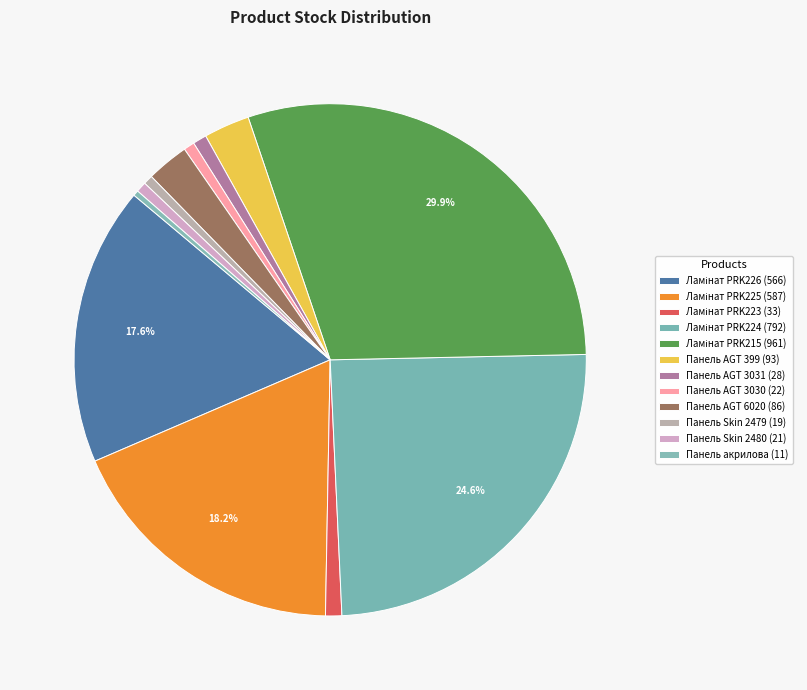

Rank the categories by value from lowest to highest.

Панель акрилова, Панель Skin 2479, Панель Skin 2480, Панель AGT 3030, Панель AGT 3031, Ламінат PRK223, Панель AGT 6020, Панель AGT 399, Ламінат PRK226, Ламінат PRK225, Ламінат PRK224, Ламінат PRK215